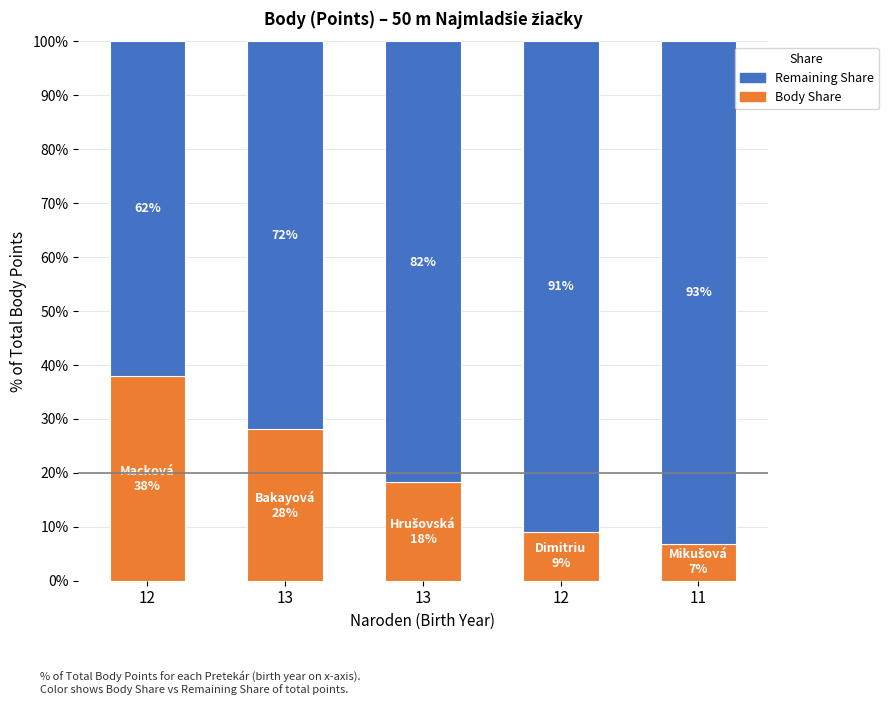

What are all the series names shown in the legend?

Remaining Share, Body Share